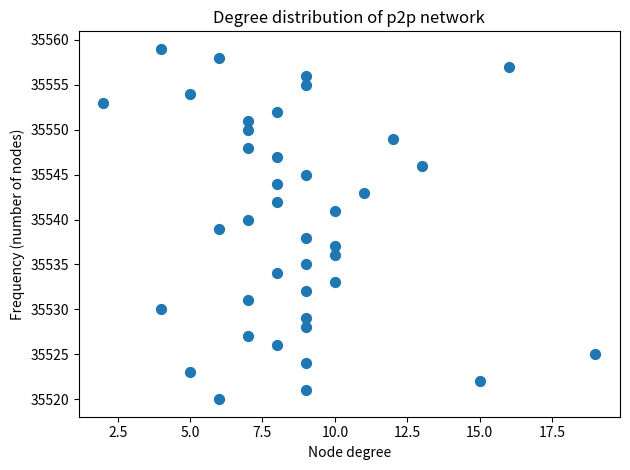

What is the range of Y values (max minus min)?

39